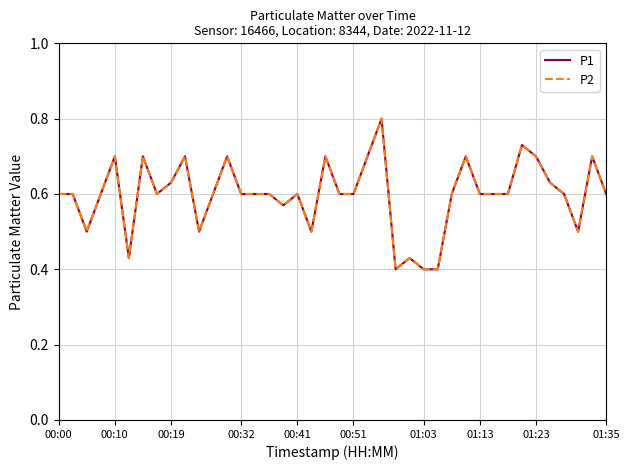

True or false: P2 and P1 cross at least once.

False